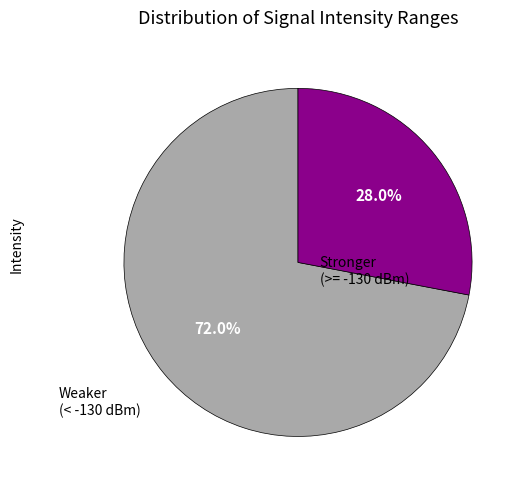

Is there a majority slice in this chart?

Yes